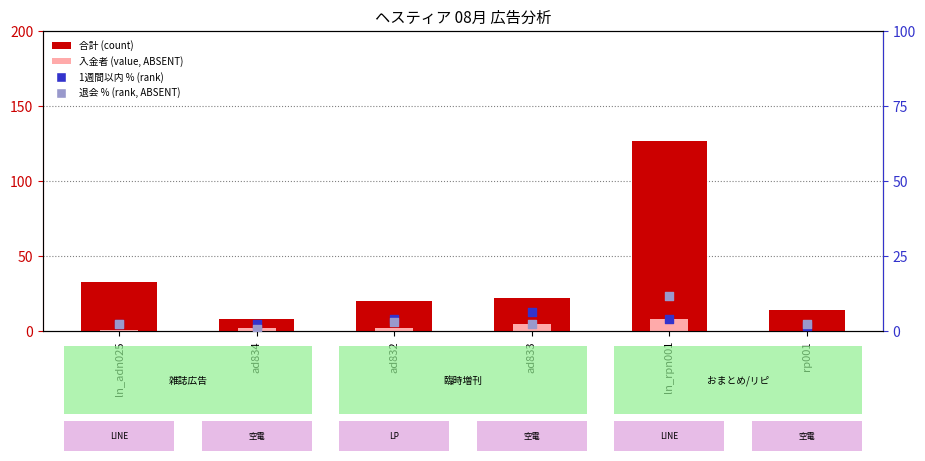

Which series has the largest Y range (max minus min)?

合計 (count)